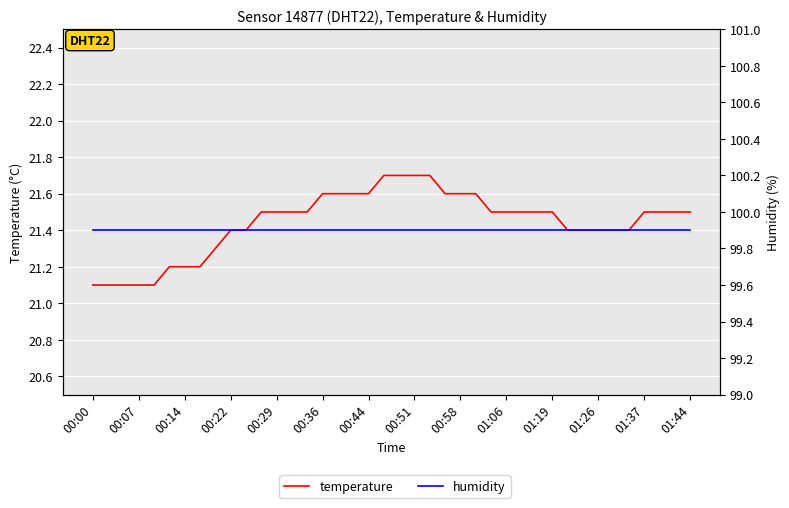

What is the label of the 21st point from the right?

19